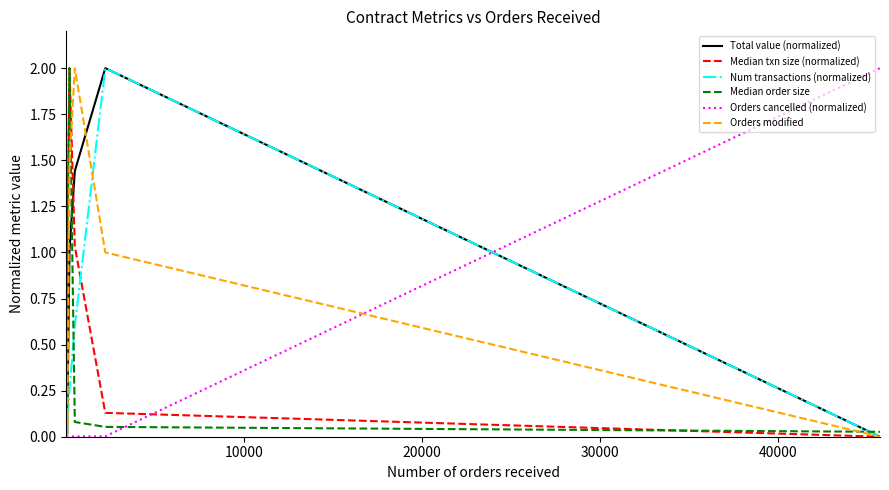

Reading left to right, what are all the values shown in this chart?

Total value (normalized): 0.0	0.0	0.0	0.0	0.0	0.0	0.0	0.0	0.0	0.0	0.1	1.0	1.4	2.0	0.0
Median txn size (normalized): 0.0	0.0	0.0	0.0	0.1	0.1	0.7	0.1	0.7	0.3	1.0	2.0	1.0	0.1	0.0
Num transactions (normalized): 0.0	0.0	0.0	0.0	0.0	0.0	0.0	0.0	0.0	0.0	0.1	0.3	0.6	2.0	0.0
Median order size: 0.2	0.2	1.3	0.1	0.1	0.1	0.5	0.1	0.8	0.3	1.1	2.0	0.1	0.1	0.0
Orders cancelled (normalized): 0.0	0.0	0.0	0.0	0.0	0.0	0.0	0.0	0.0	0.0	0.0	0.0	0.0	0.0	2.0
Orders modified: 0.0	0.0	0.0	0.0	0.0	0.0	0.0	0.0	0.0	0.2	0.1	1.5	2.0	1.0	0.0